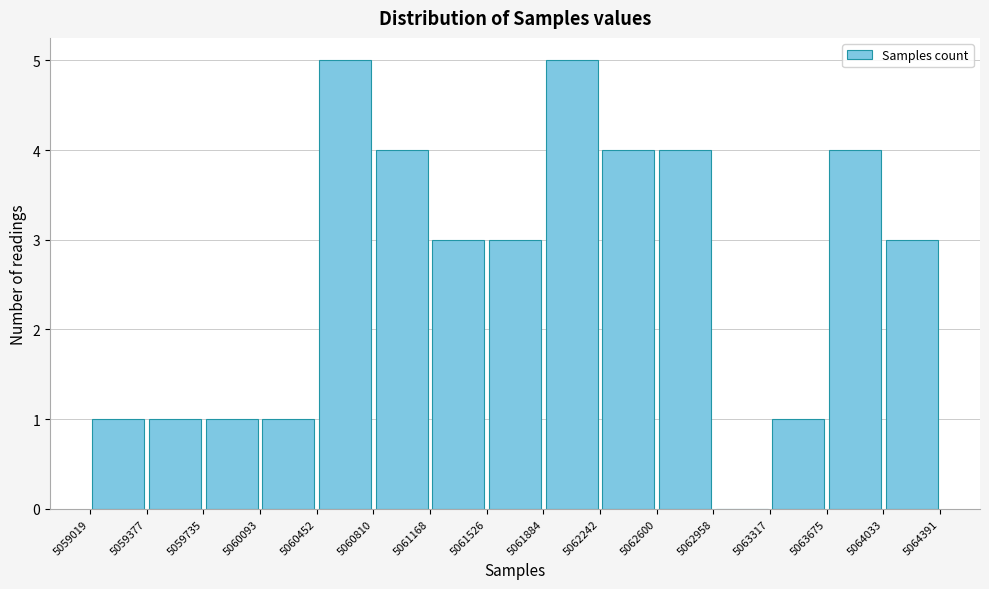

Reading left to right, list every bar in this chart as the range it spans on the x-axis followed by its height. The values are not printed on the chart, so give them approximately, as read against the axis.

5059019 to 5059377: 1
5059377 to 5059735: 1
5059735 to 5060093: 1
5060093 to 5060452: 1
5060452 to 5060810: 5
5060810 to 5061168: 4
5061168 to 5061526: 3
5061526 to 5061884: 3
5061884 to 5062242: 5
5062242 to 5062600: 4
5062600 to 5062958: 4
5062958 to 5063317: 0
5063317 to 5063675: 1
5063675 to 5064033: 4
5064033 to 5064391: 3